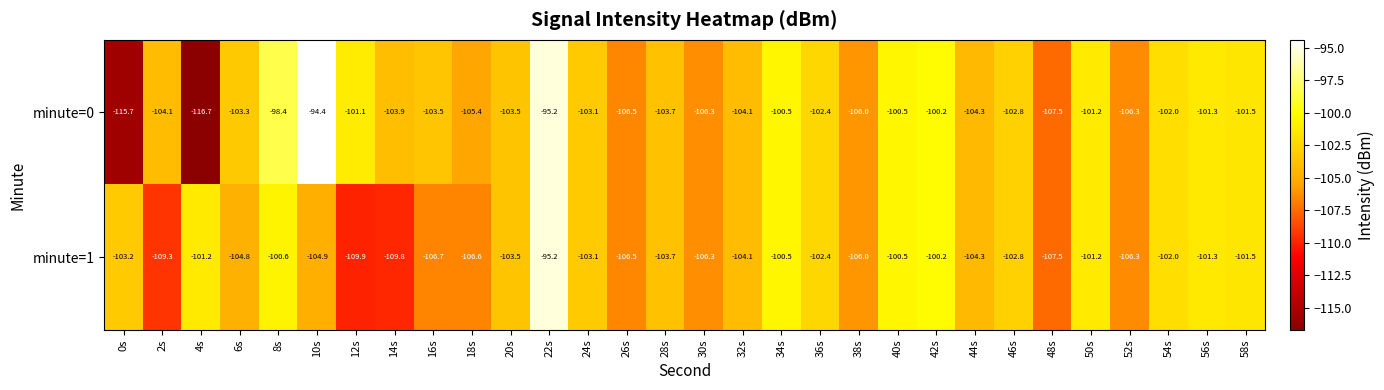

Read the minute=0 value at 24s.

-103.1